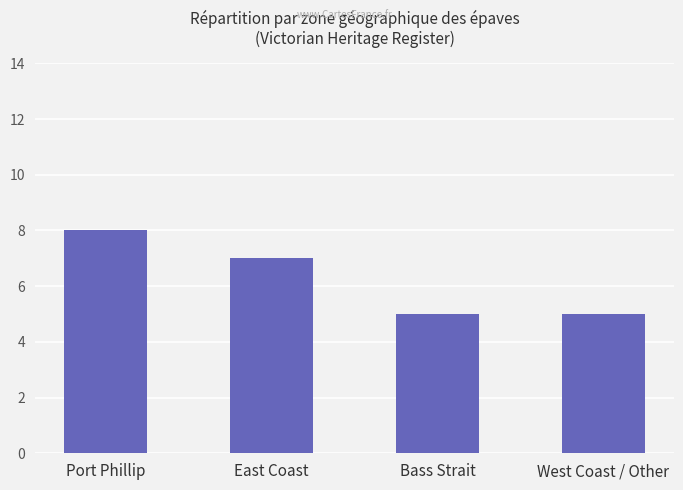

How many data points are less than 7?

2